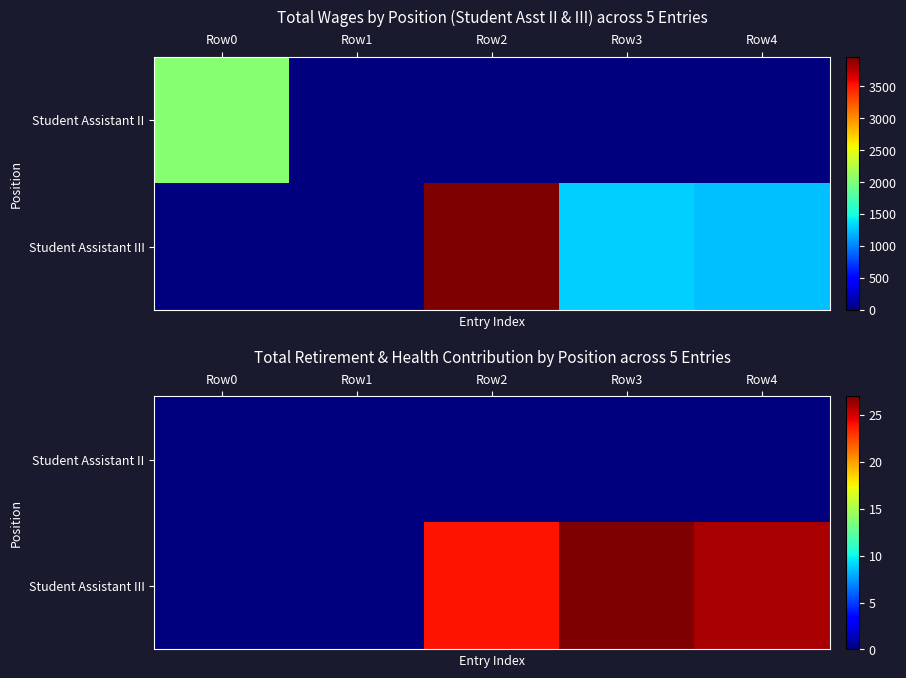

What is the sum of the Student Assistant III values at Row0 and Row3?

27